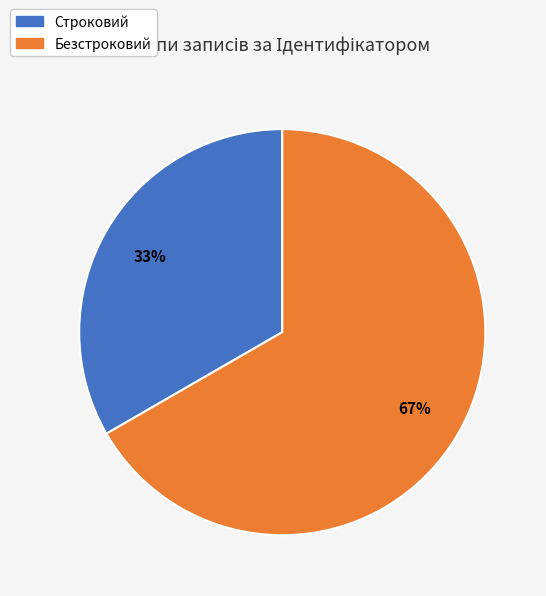

Does any single category account for the majority?

Yes